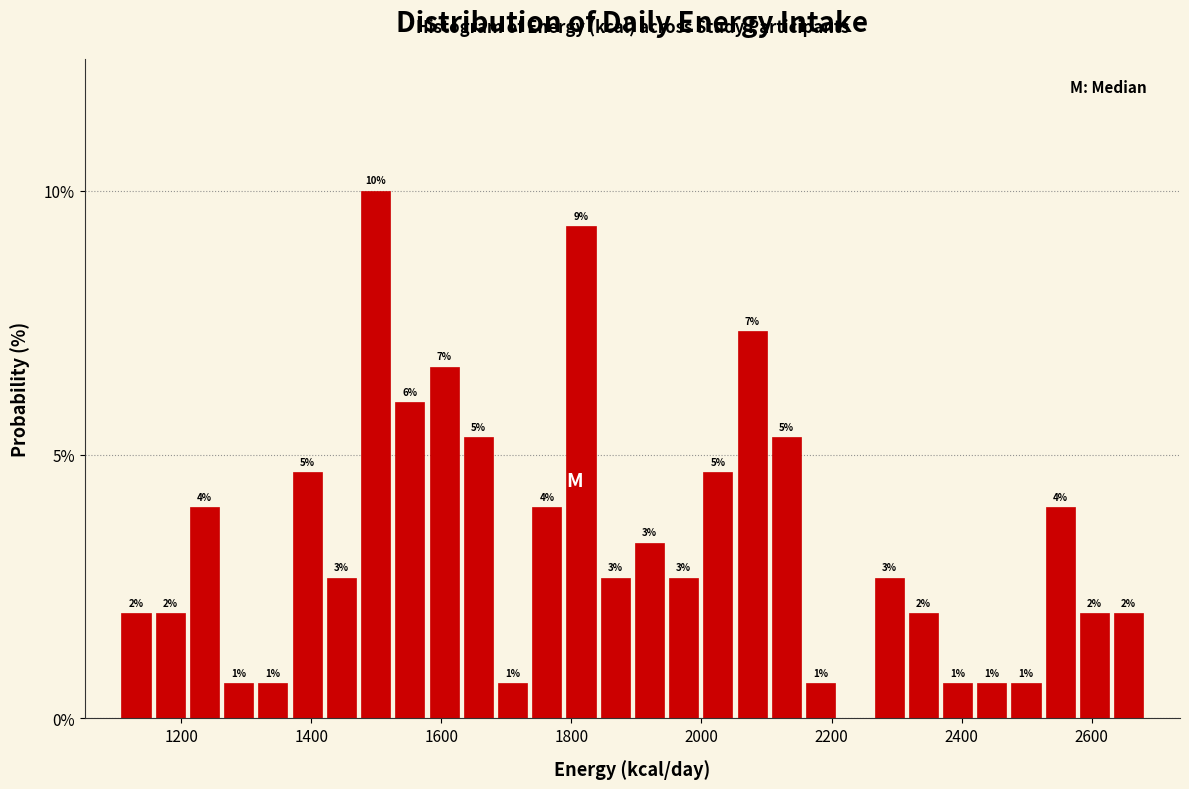

Read against the x-axis, roughly where is the centre of the tallest bar?

1500